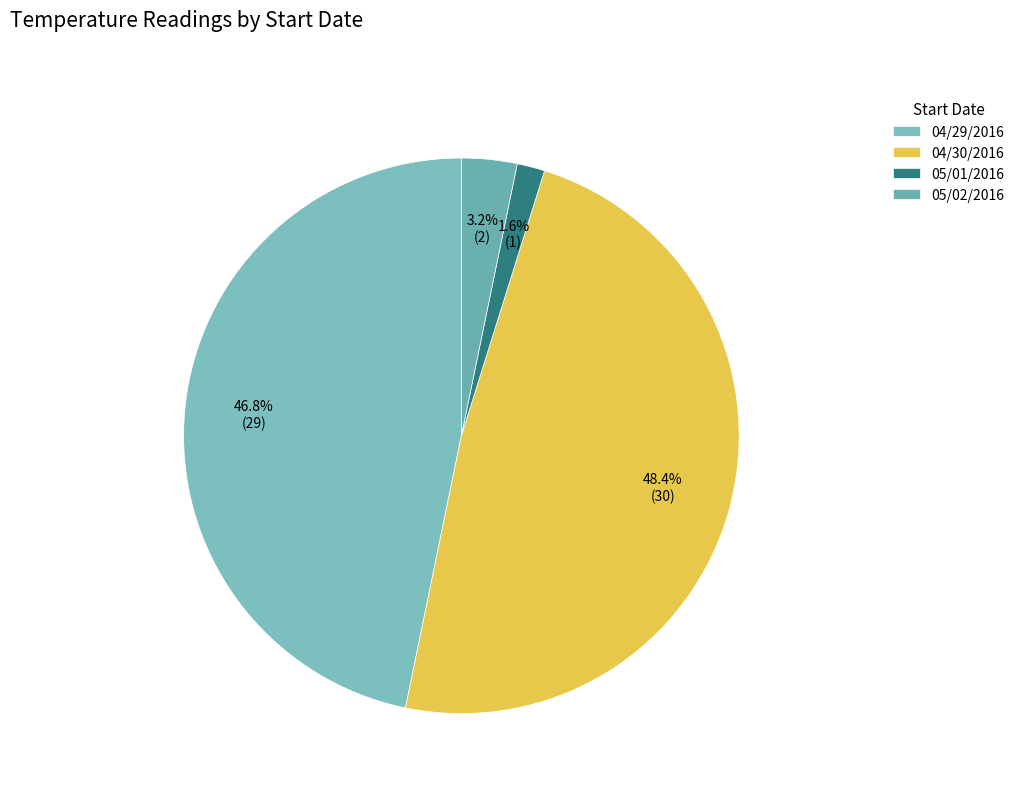

How many slices are in this pie chart?

4